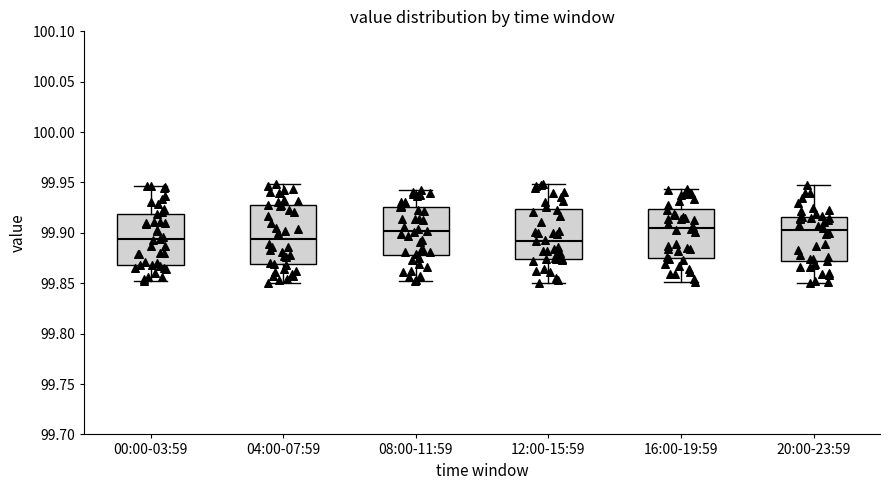

Where does the upper whisker of the box for 08:00-11:59 end on the y-axis? The values are not printed on the chart, so give them approximately, as read against the axis.

99.945